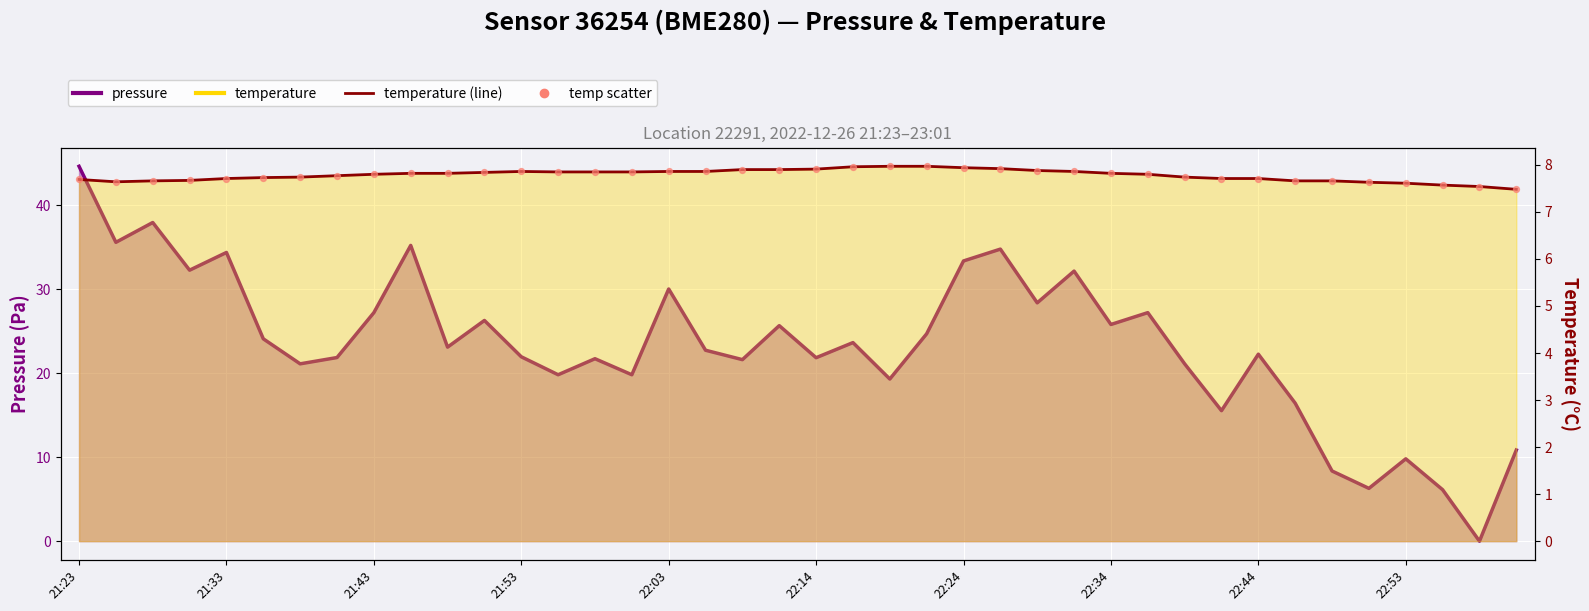

At how many categories does at least one series exceed 34?

6